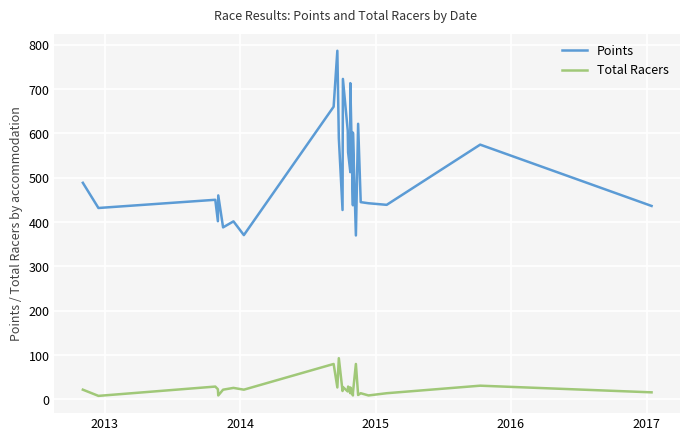

What is the spread (max minus min) of values at 2015?

379.0